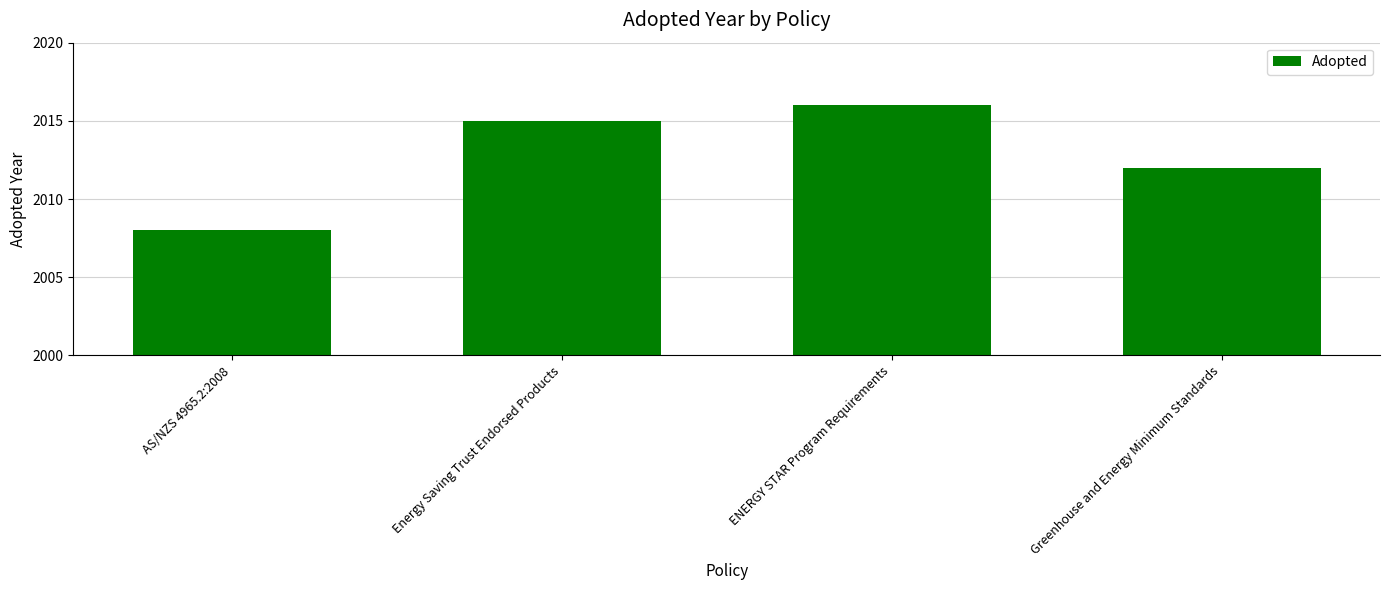

The value at ENERGY STAR Program Requirements is 2016. True or false?

True